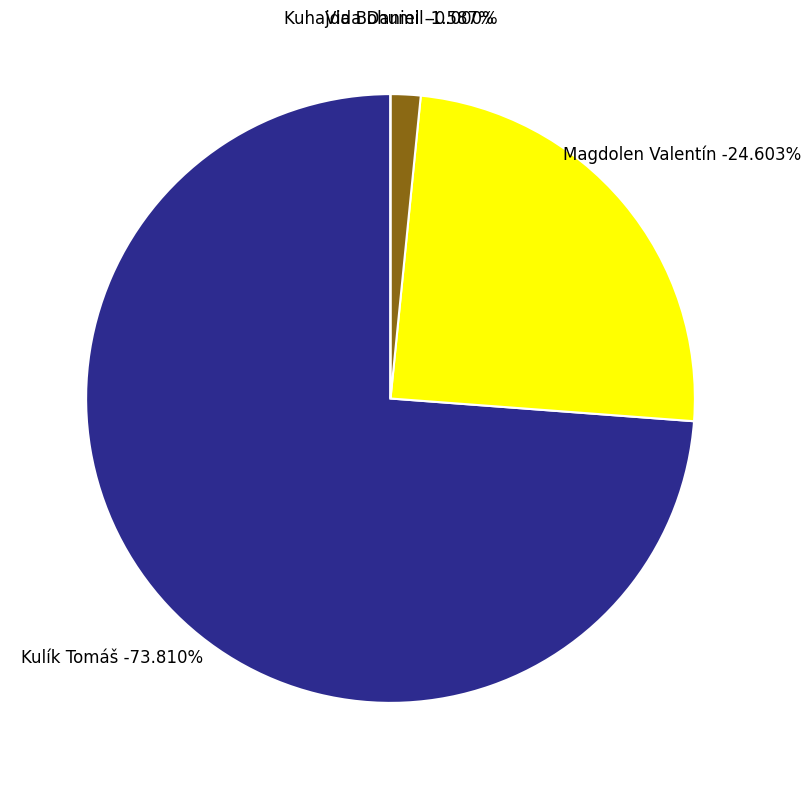

What is the smallest slice in the pie chart?

Kuhajda Bohumil